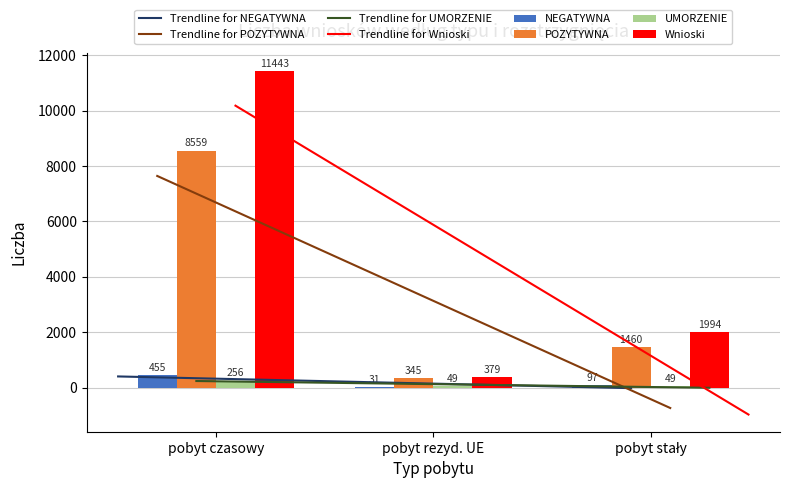

What is the difference between the maximum and minimum values in the POZYTYWNA series?

8214